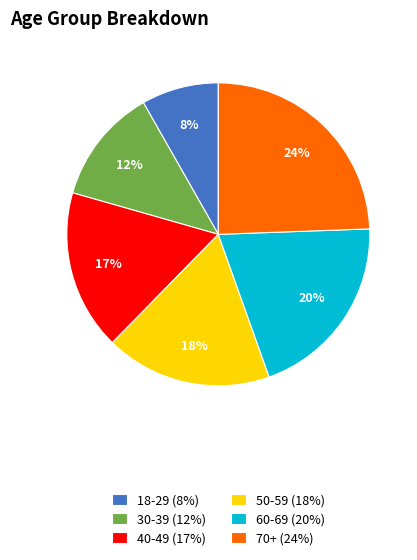

To the nearest percent, what is the average slice percentage?

17%